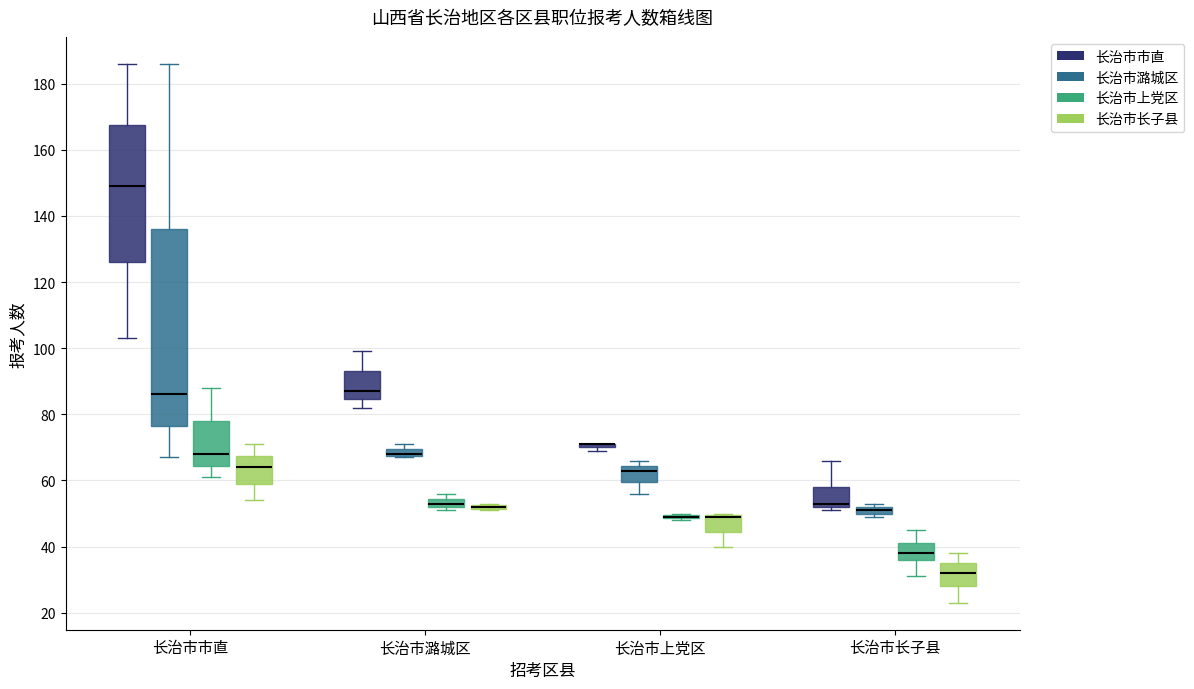

Which box is the tallest, from its lower edge to its upper edge?

长治市市直 (长治市潞城区)